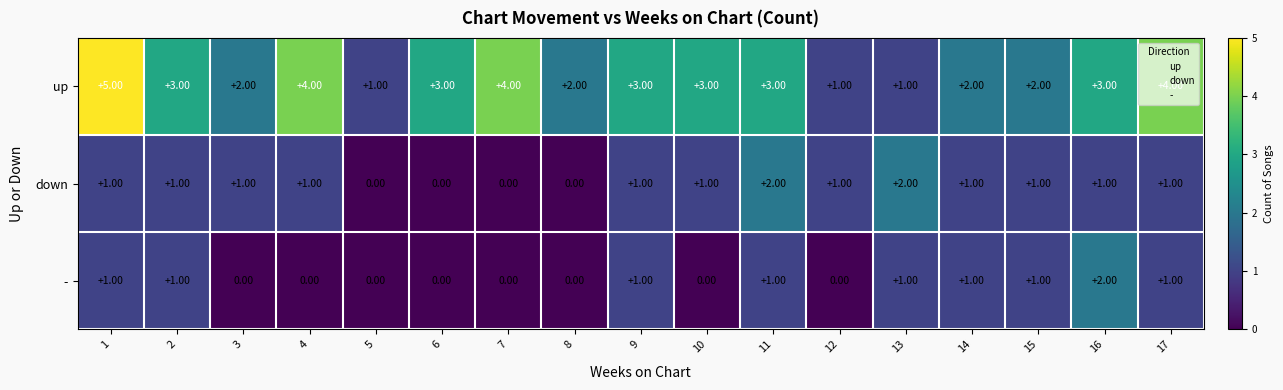

Which series has the widest spread of values?

up